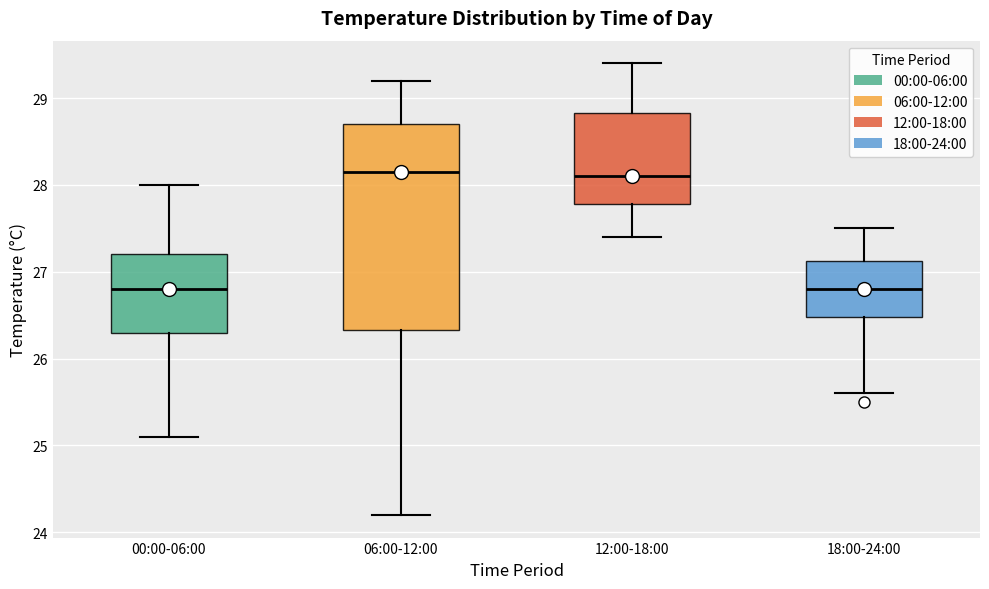

Where is the upper edge of the box for 00:00-06:00 on the y-axis? The values are not printed on the chart, so give them approximately, as read against the axis.

27.2